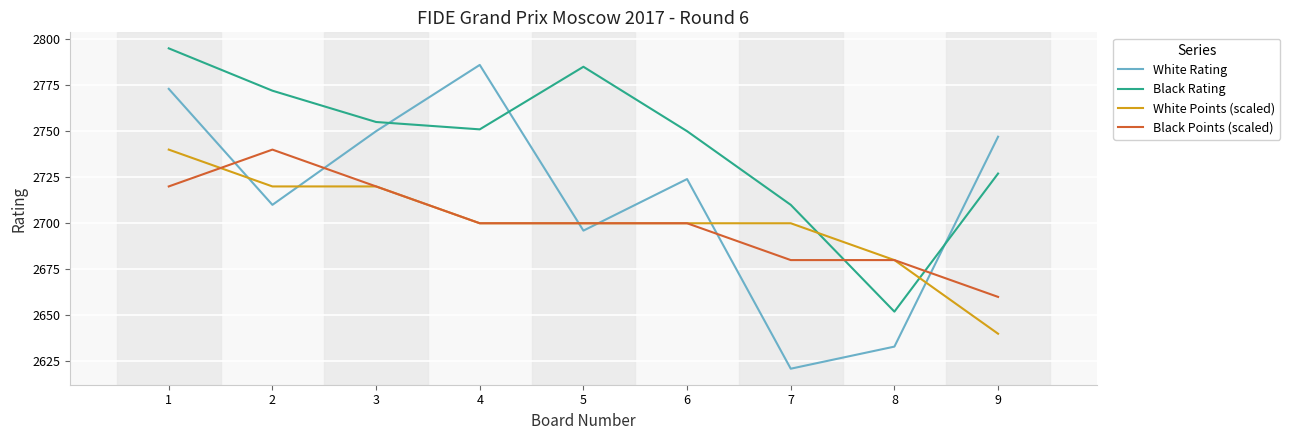

True or false: White Points (scaled) and Black Points (scaled) cross at least once.

True